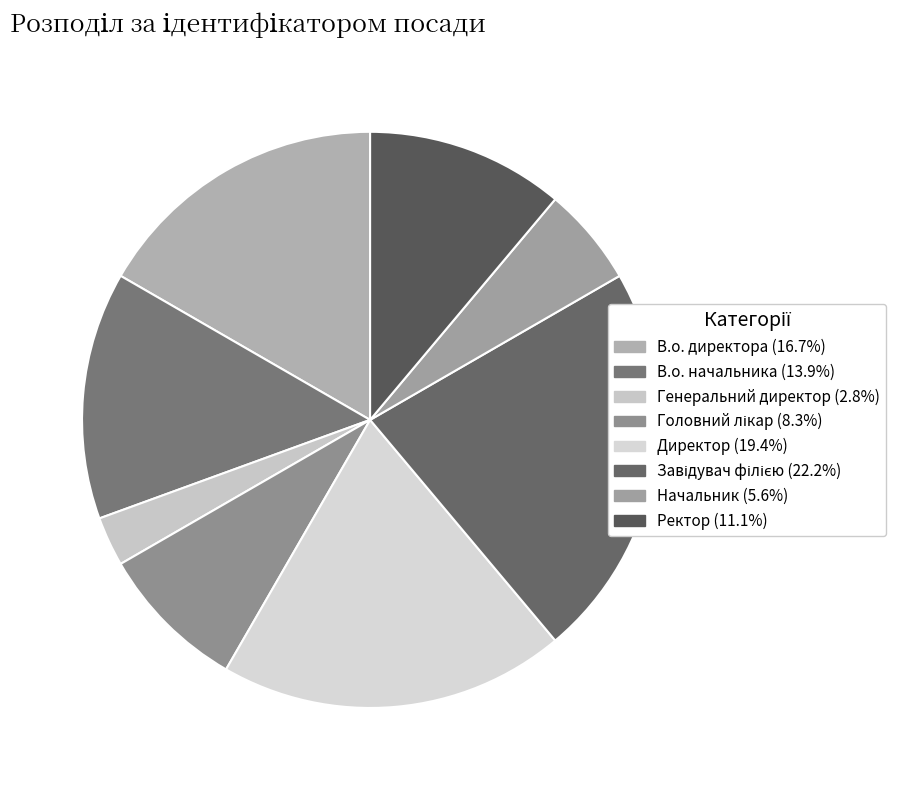

To the nearest percent, what percentage of the pie is Начальник?

6%